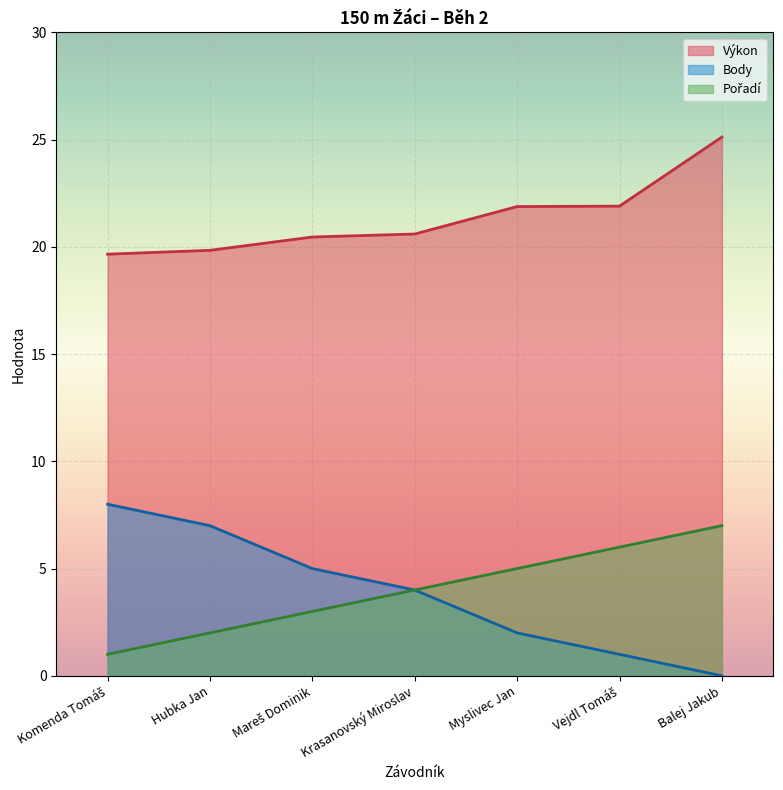

What is the maximum value shown in the chart?

25.1